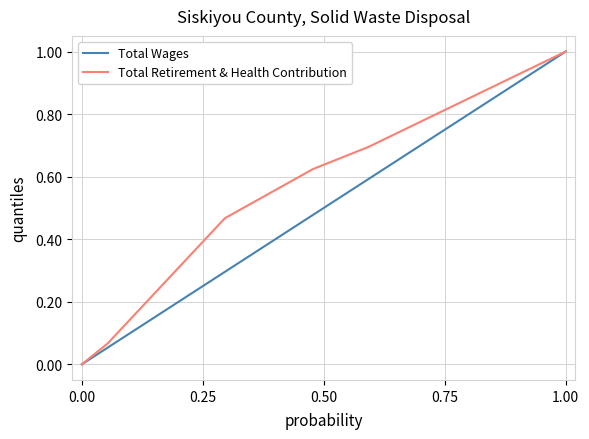

True or false: Total Wages has more than 2 points higher than both neighbors.

False